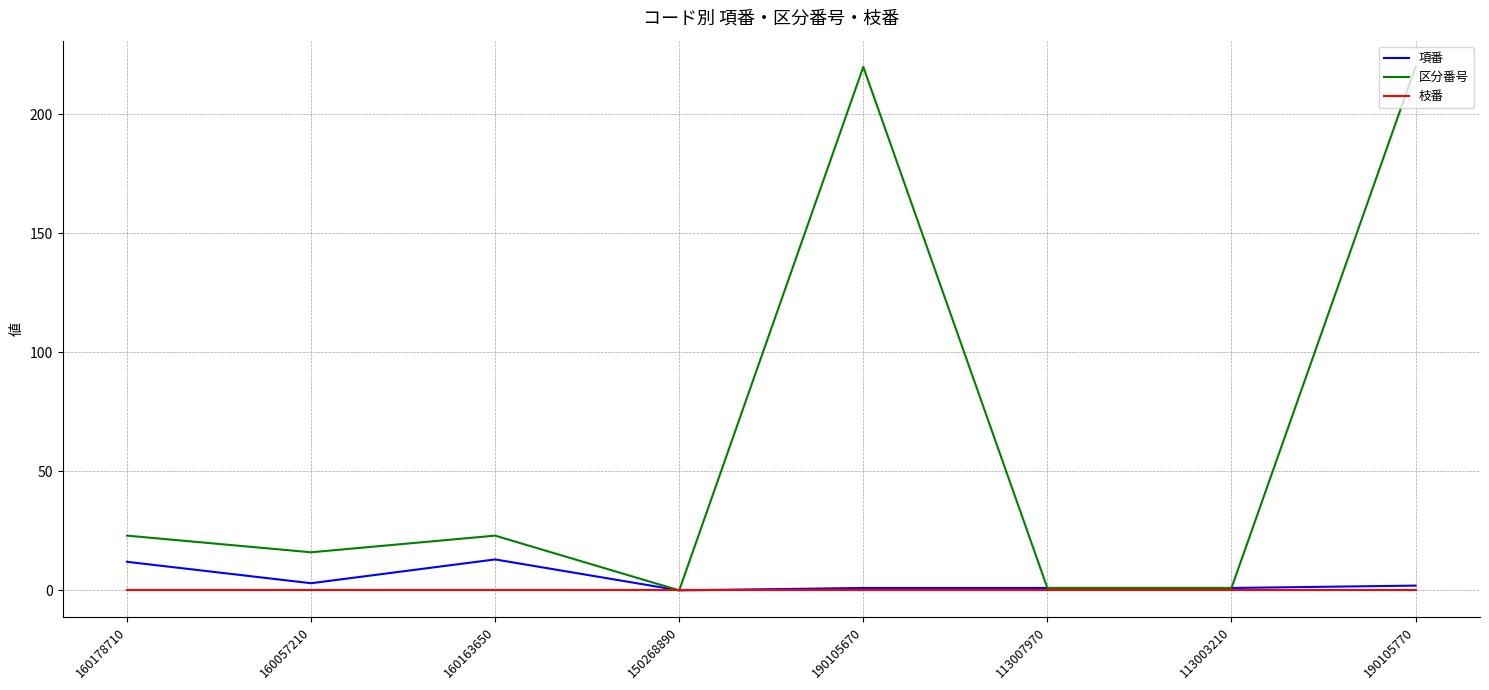

What is the spread (max minus min) of values at 113007970?

1